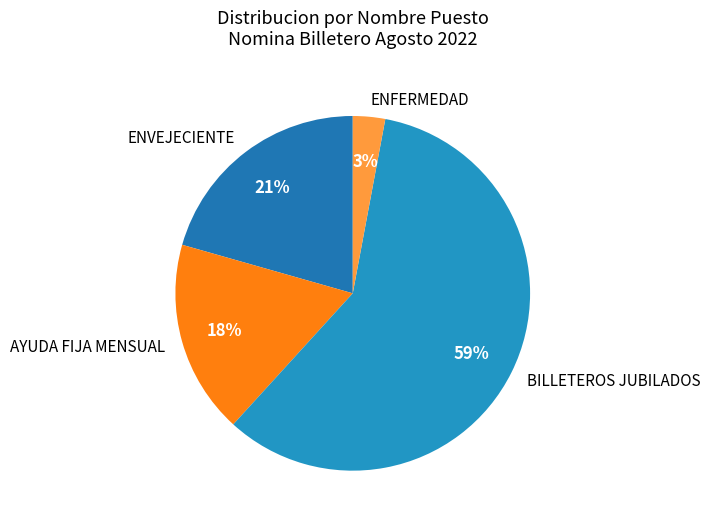

What is the largest slice in the pie chart?

BILLETEROS JUBILADOS